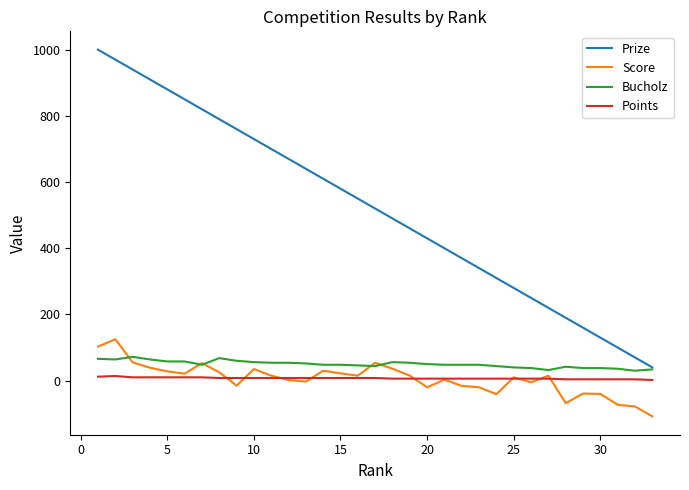

What is the smallest value displayed?

-108